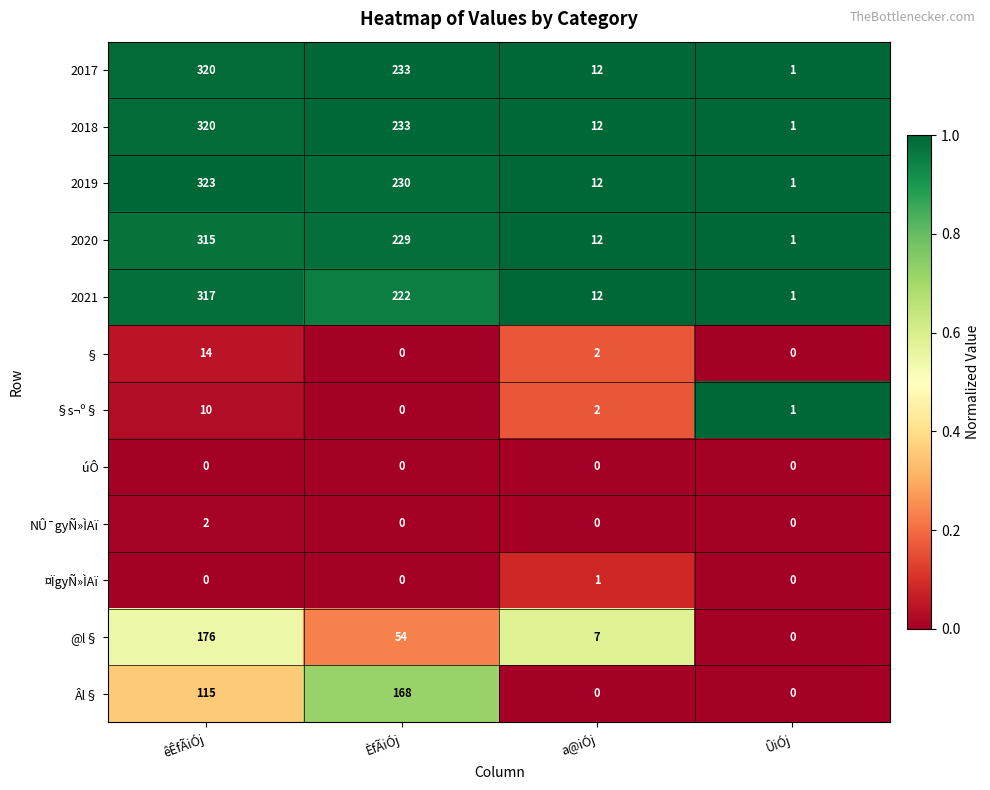

What is the total value across all series at ÛiÓj?

6